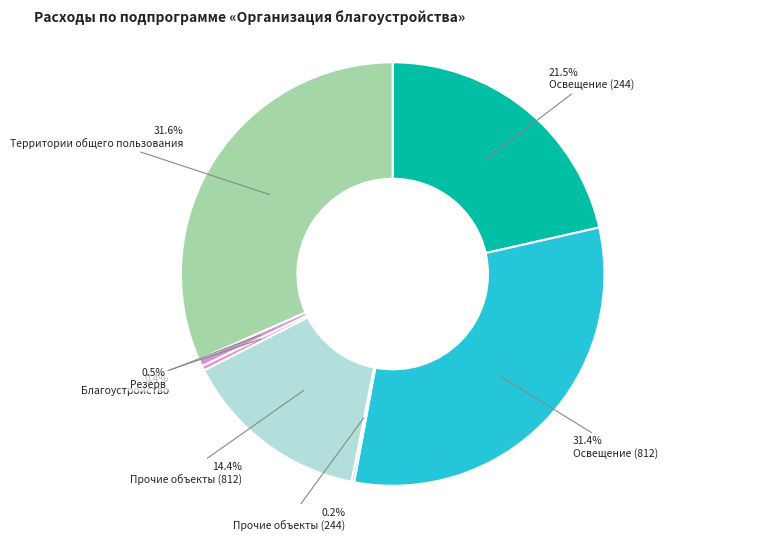

Does any single category account for the majority?

No